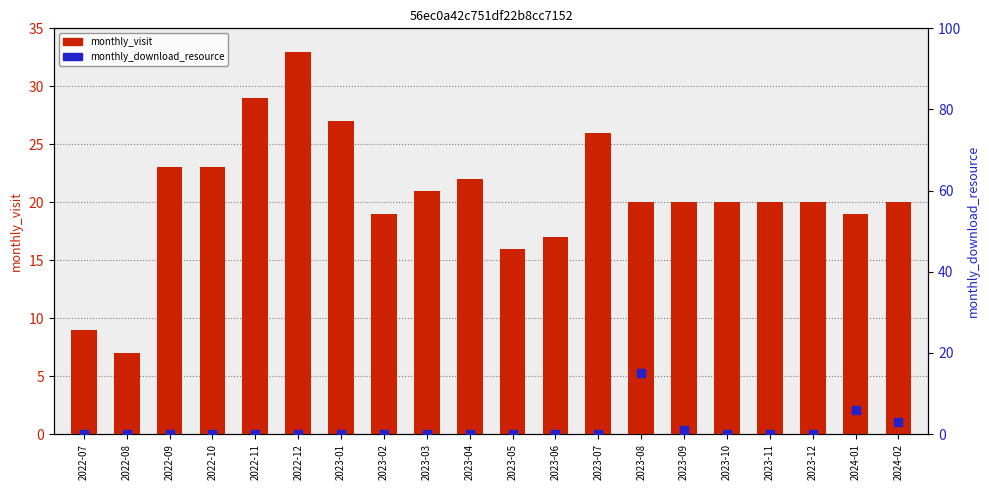

Which series reaches the maximum Y coordinate?

monthly_visit